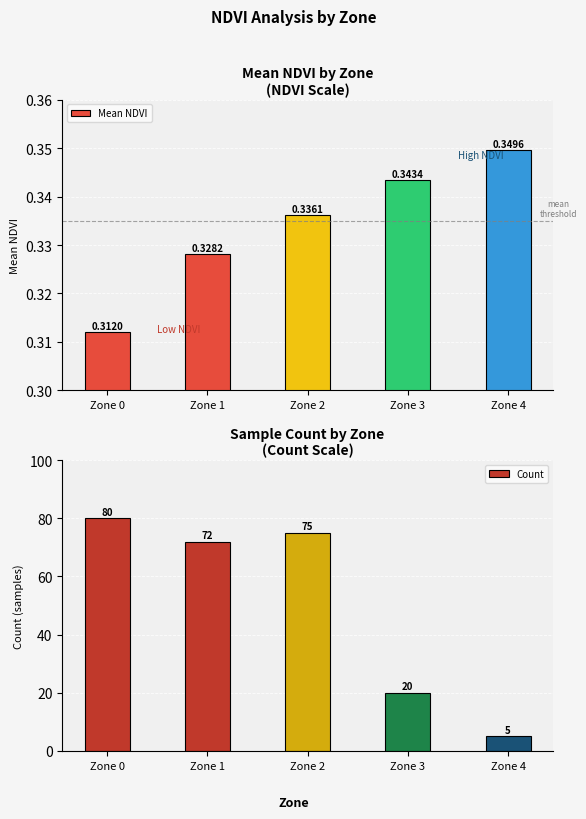

The value of Mean NDVI at Zone 4 is 0.3. True or false?

True